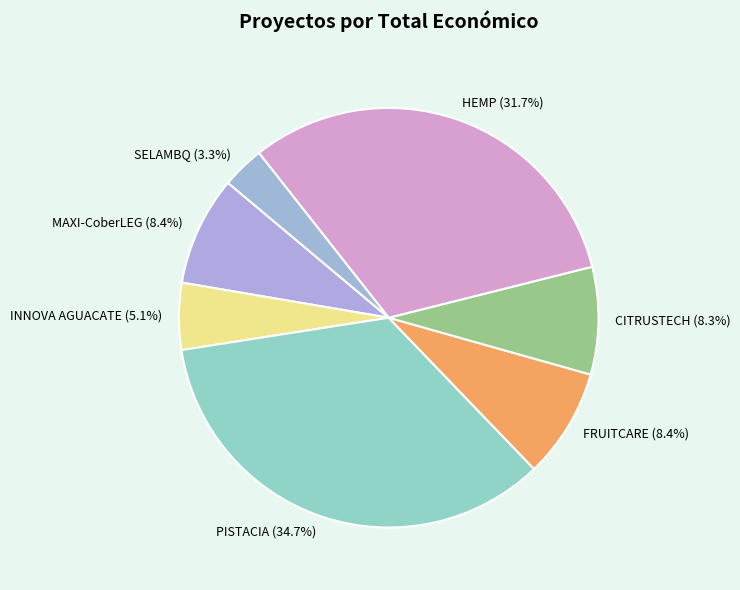

Is it true that SELAMBQ is 14% of the pie?

False